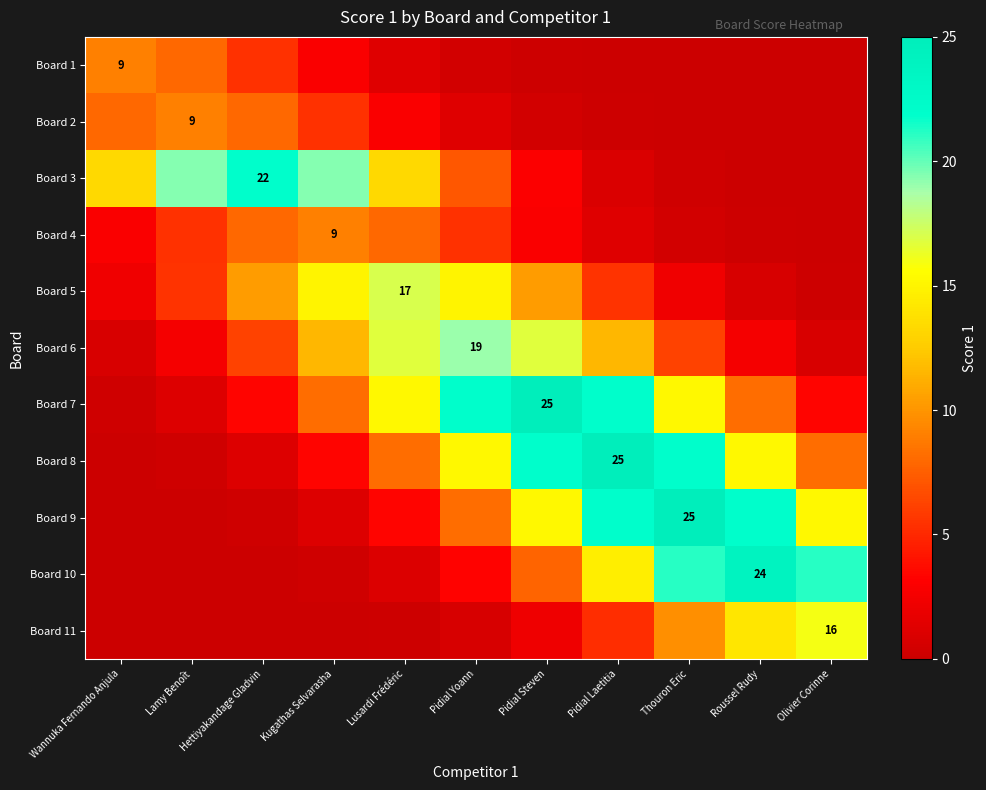

Which series has the largest range (max minus min)?

Board 9